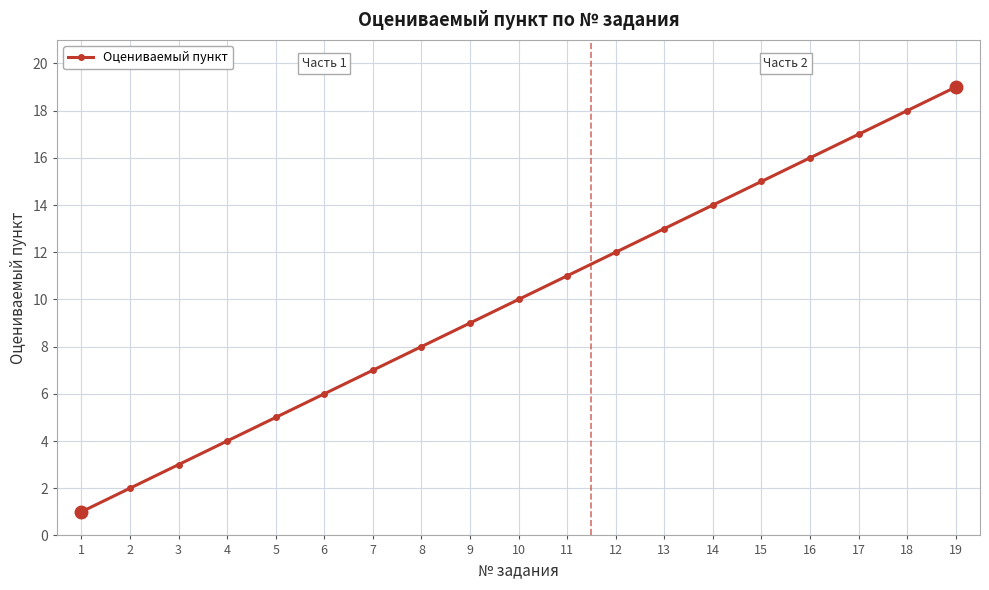

What is the average value?

10